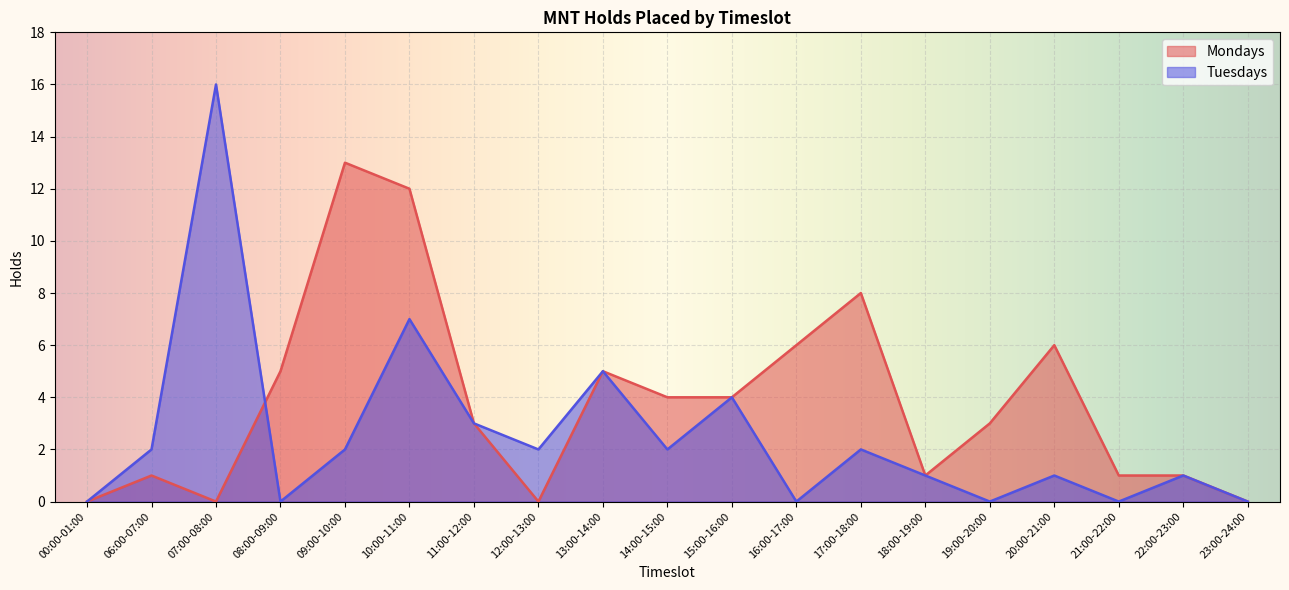

True or false: Mondays has more than 0 points higher than both neighbors.

True